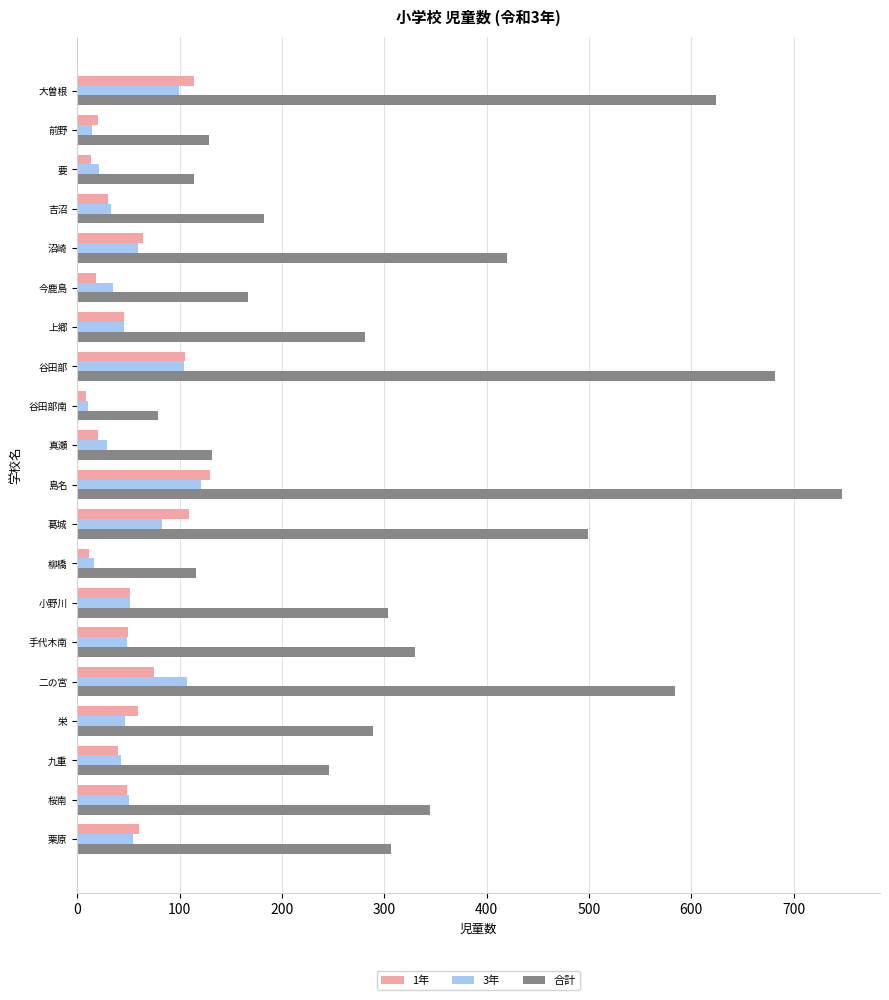

Which series has the widest spread of values?

合計